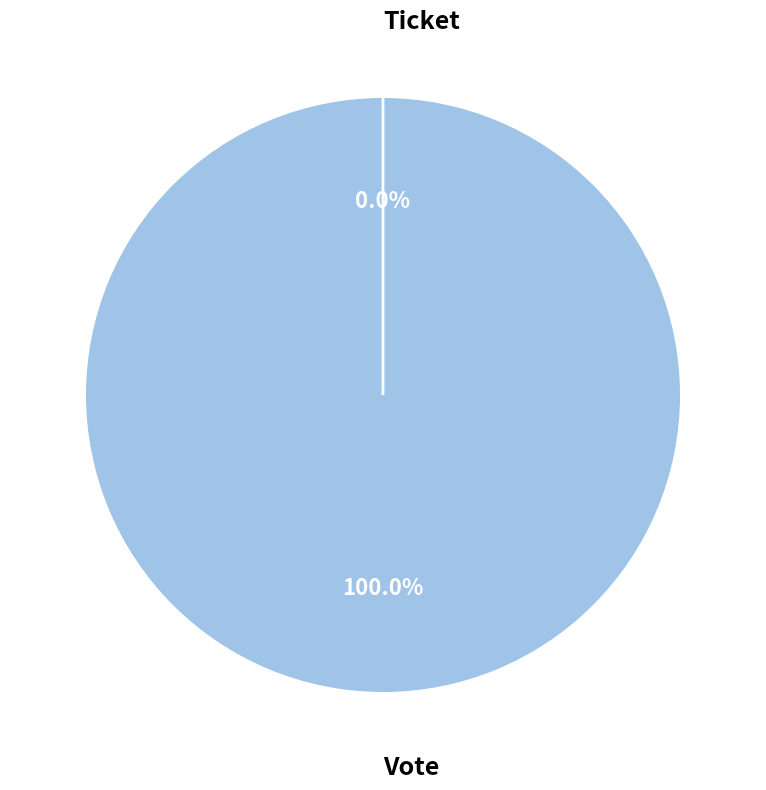

The Ticket slice represents 1% of the pie. True or false?

False